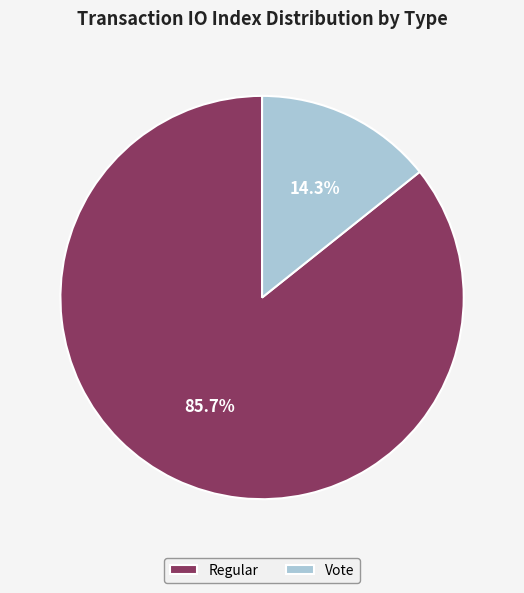

Rank the categories by value from lowest to highest.

Vote, Regular